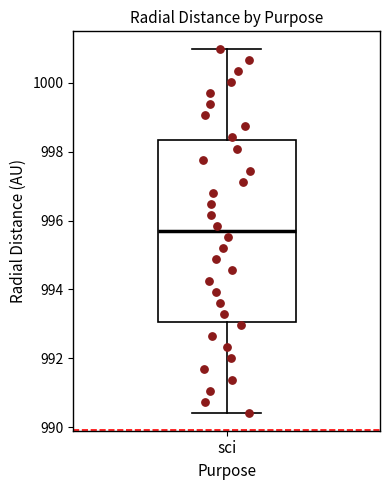

Transcribe this box plot: give where the median line is, the range the box spans, and where the two whiskers end, as read against the y-axis. The values are not printed on the chart, so give them approximately, as read against the axis.

median 995.6, box 993.0 to 998.4, whiskers 990.4 to 1001.0